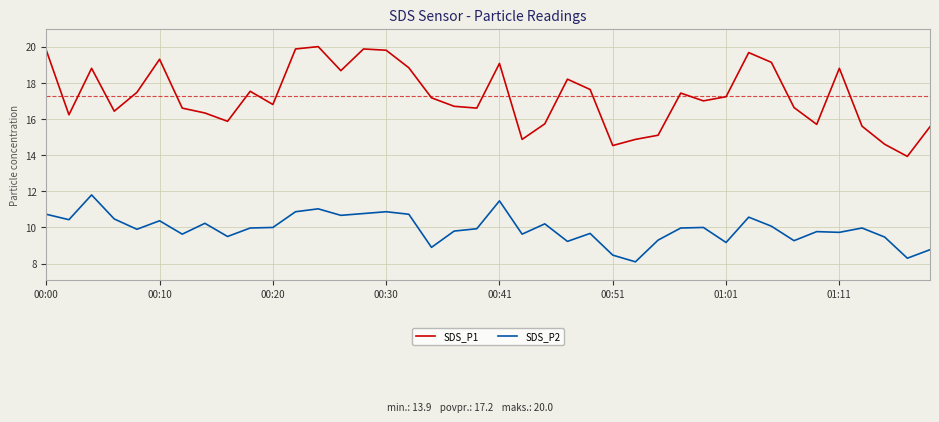

Which series has the widest spread of values?

SDS_P1